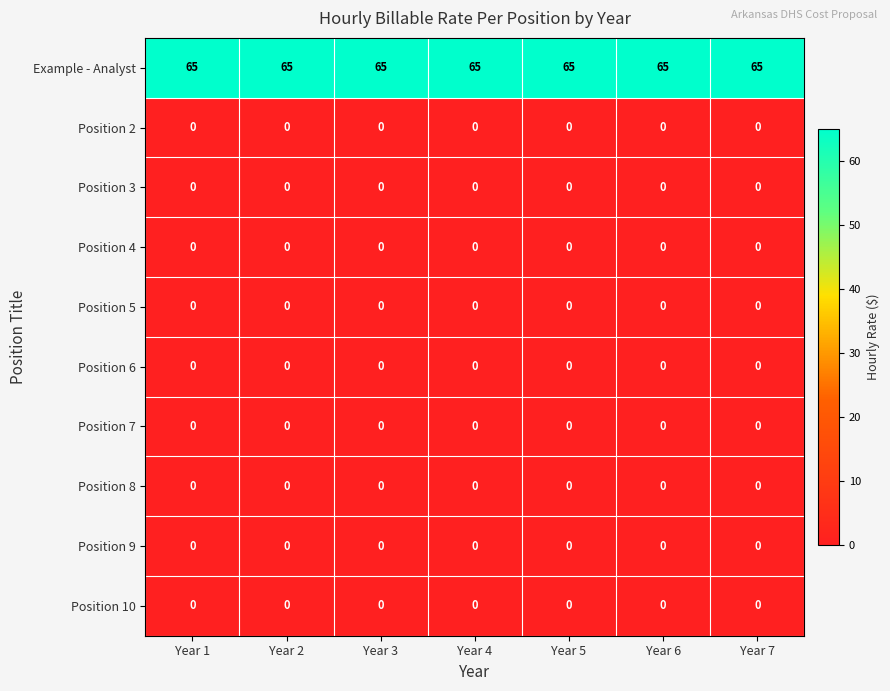

At how many categories does at least one series exceed 57?

7